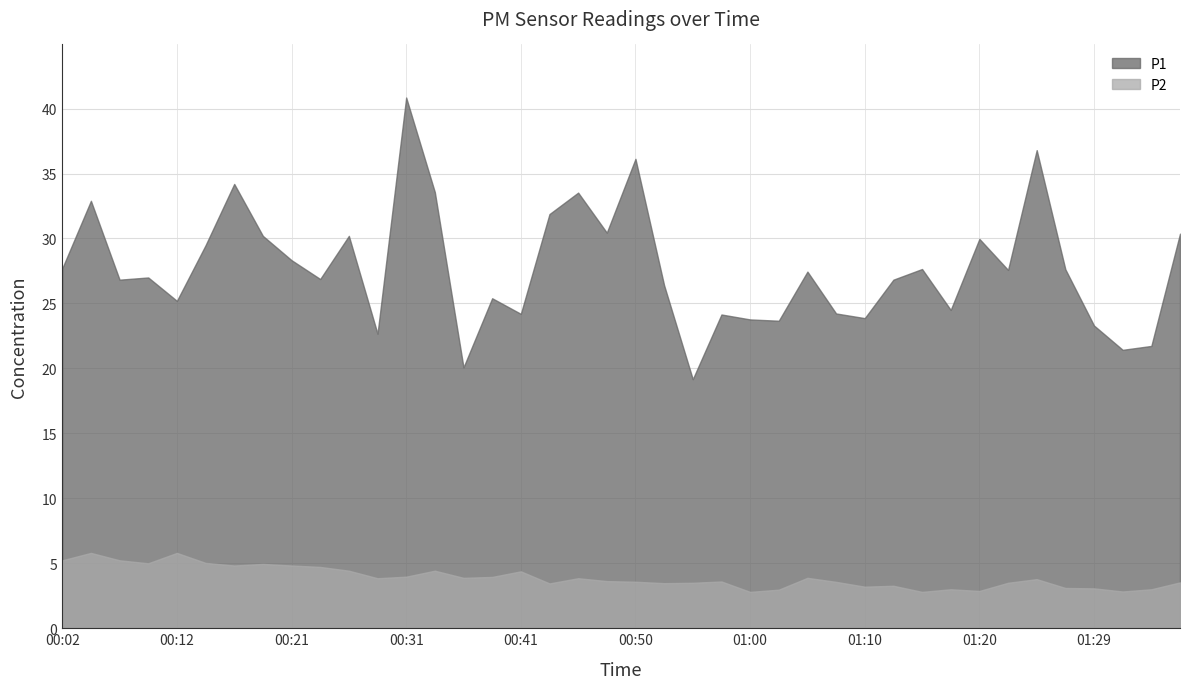

Which category has the lowest value in the P1 series?

00:55